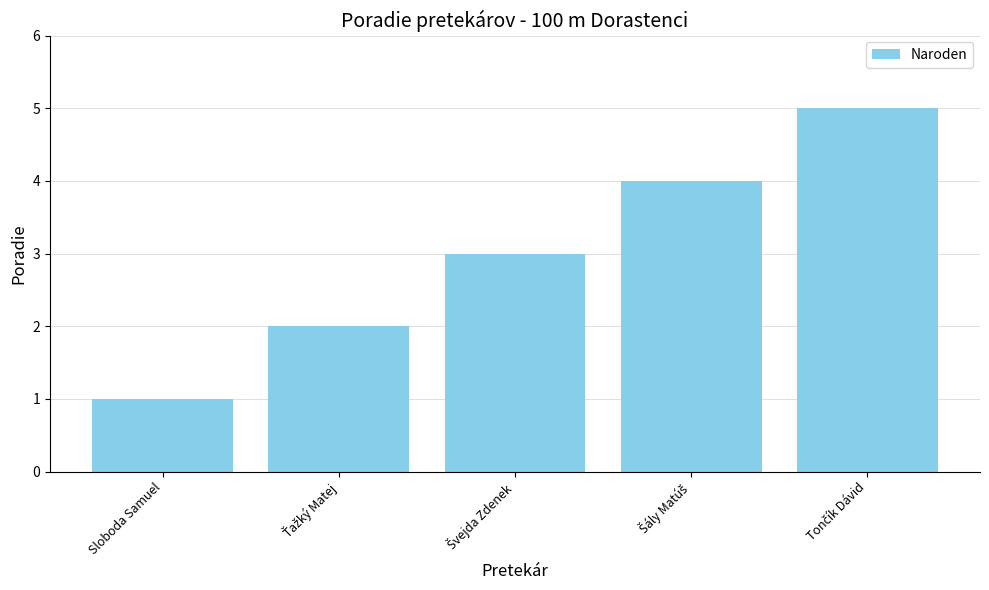

What is the label of the 5th bar from the right?

Sloboda Samuel